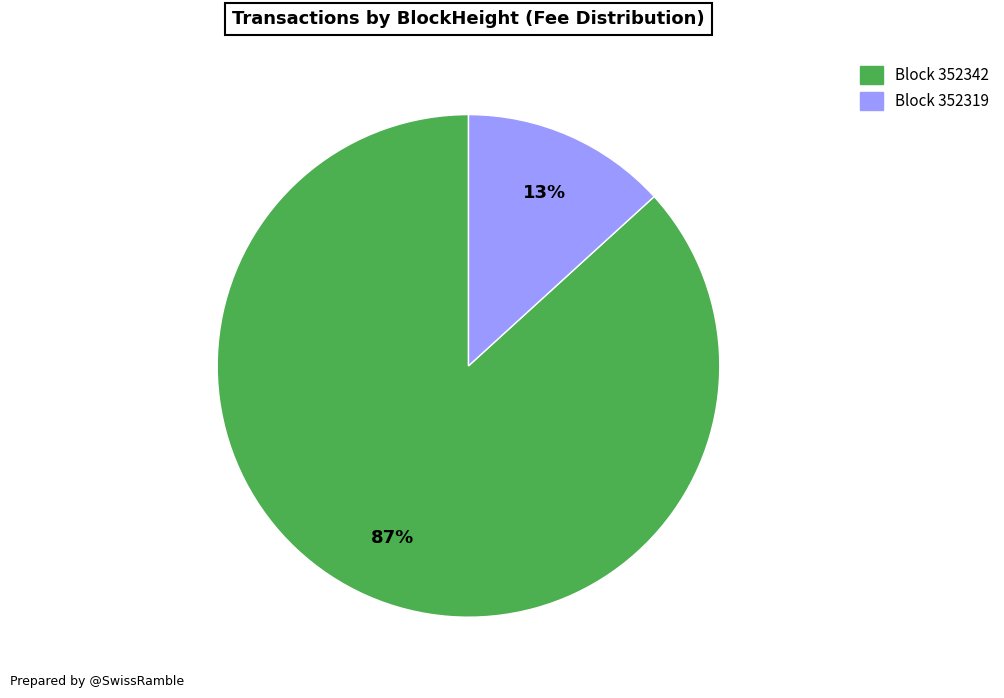

Is there a majority slice in this chart?

Yes